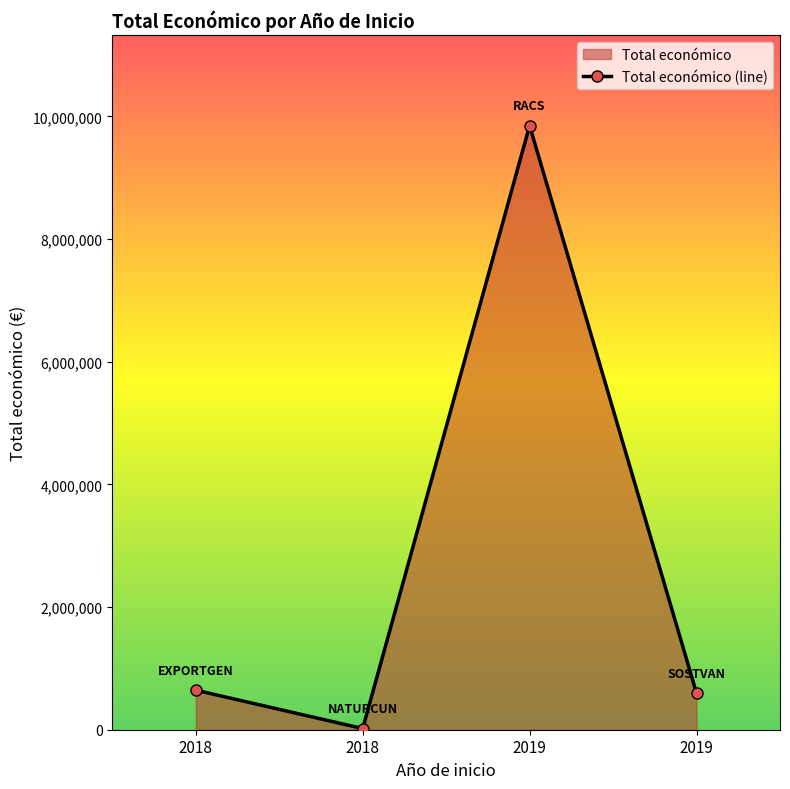

What is the difference between the maximum and minimum values?

9828454